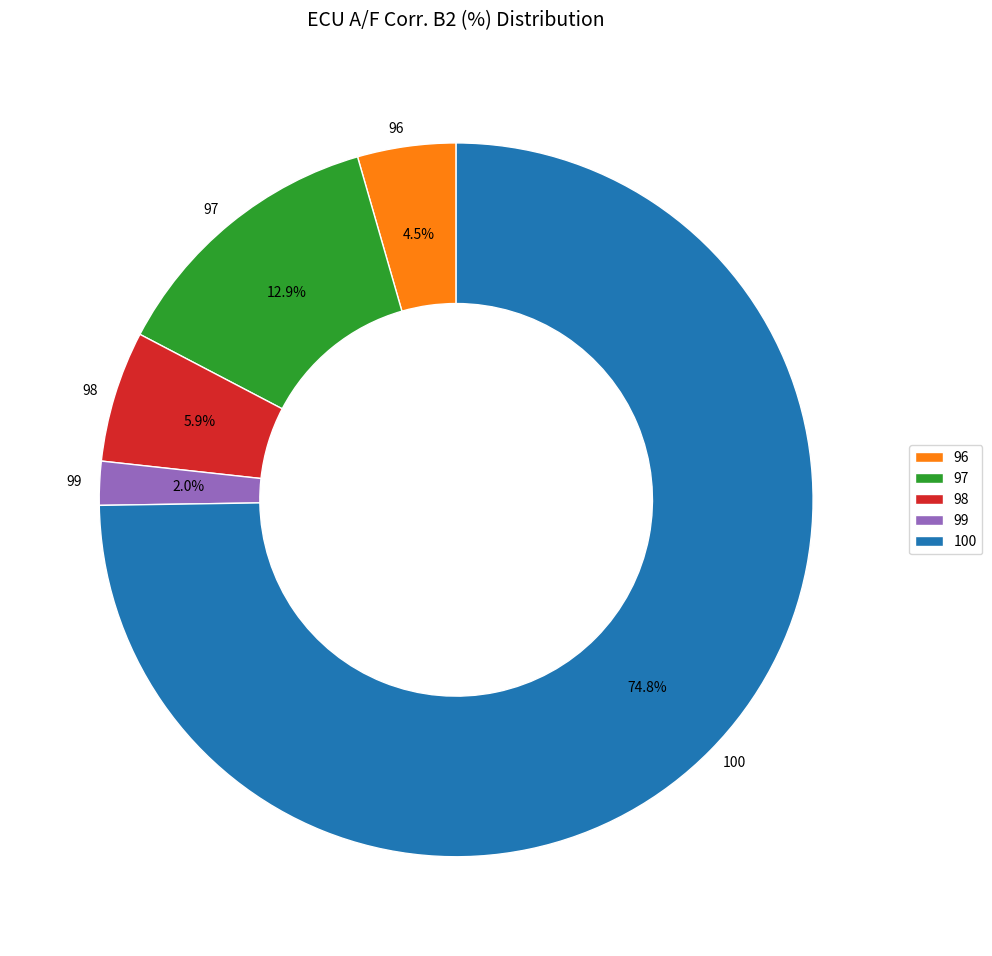

Is 96 the majority of the pie?

No